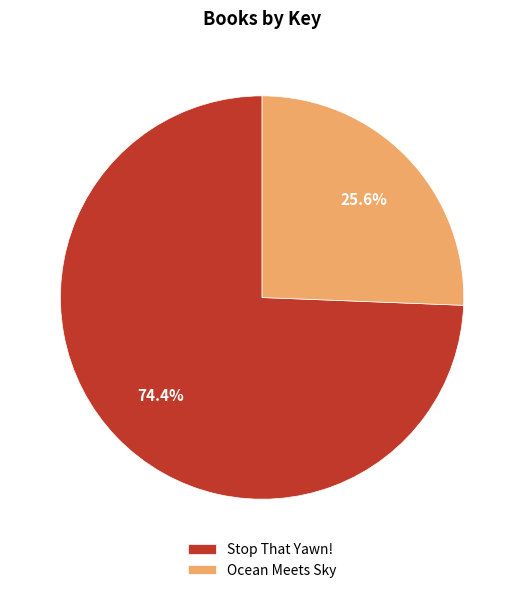

What percentage is the Stop That Yawn! slice, to the nearest percent?

74%